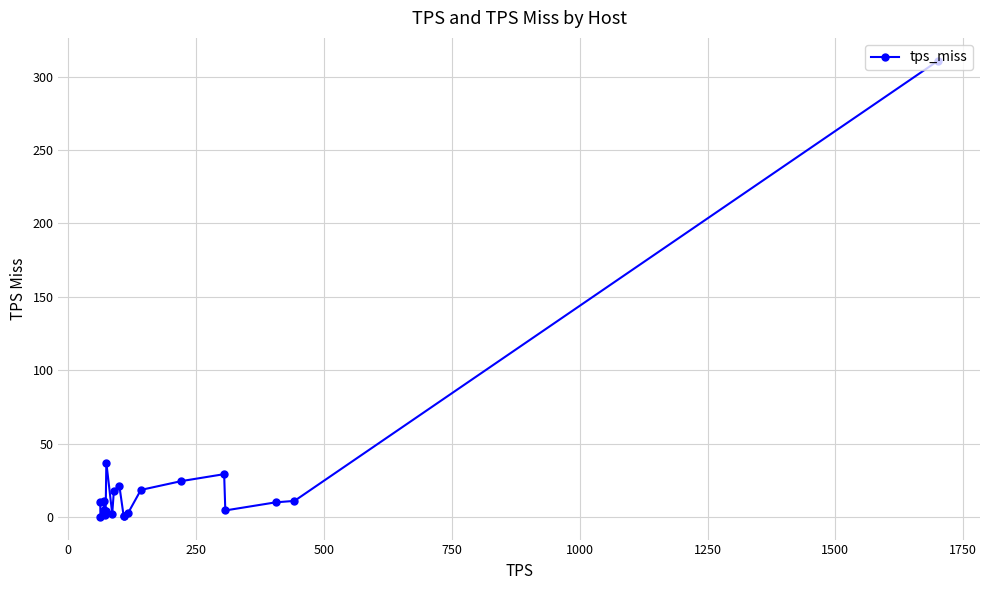

What is the average value?

26.0